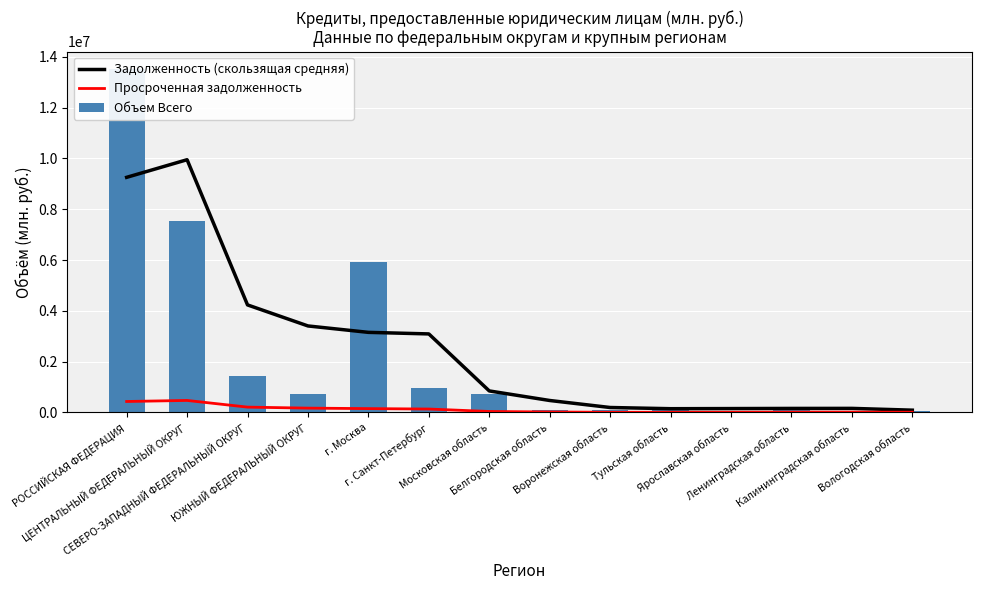

Is it true that Объем Всего equals 110123.0 at Воронежская область?

True